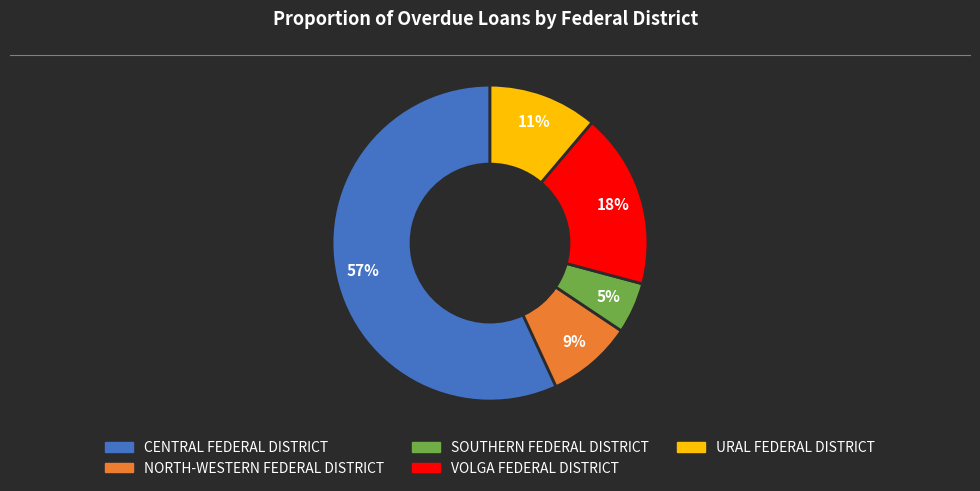

Count the number of slices in the pie.

5